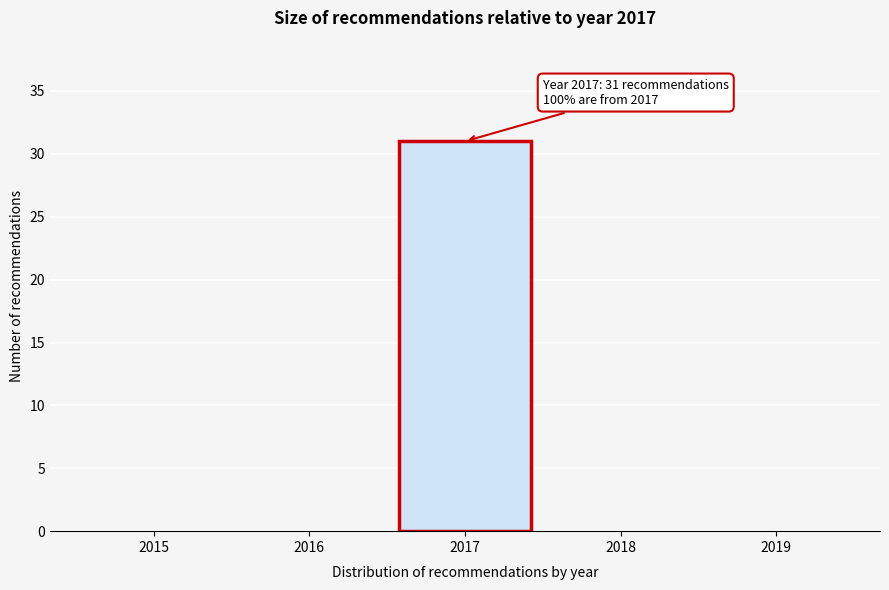

Reading left to right, transcribe all the data shown in this chart.

2015=0	2016=0	2017=31	2018=0	2019=0